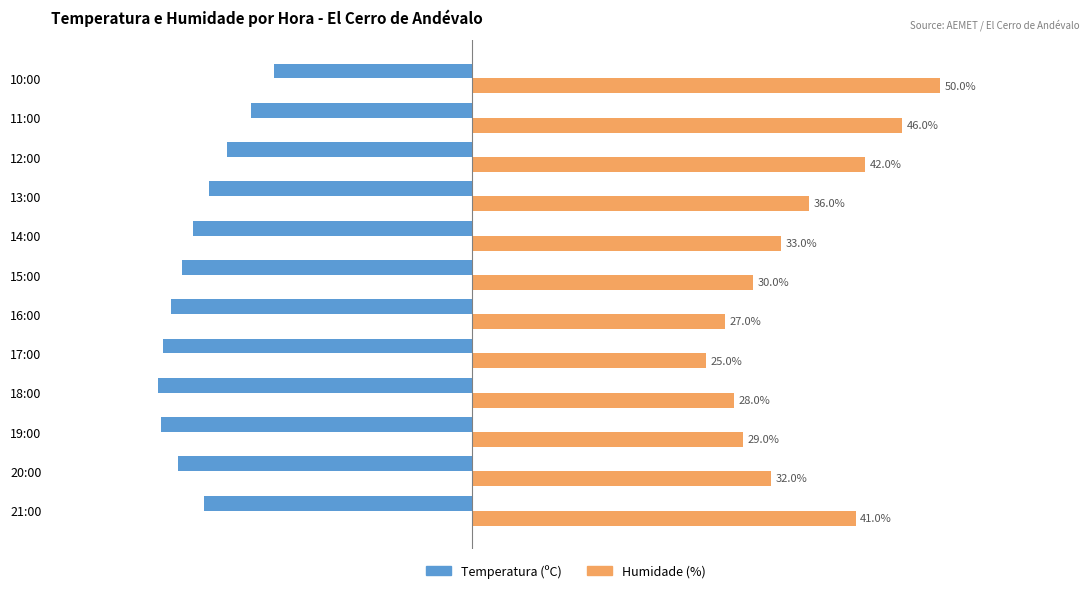

Rank the series by their average value, from highest to lowest.

Humidade (%), Temperatura (ºC)